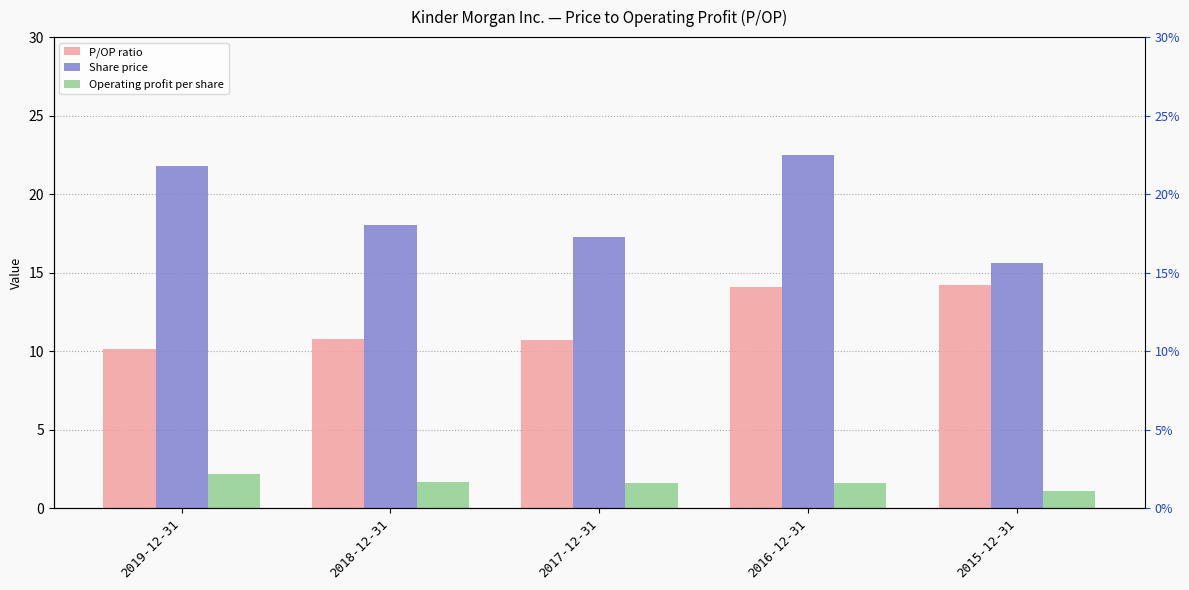

What is the smallest value displayed?

1.1